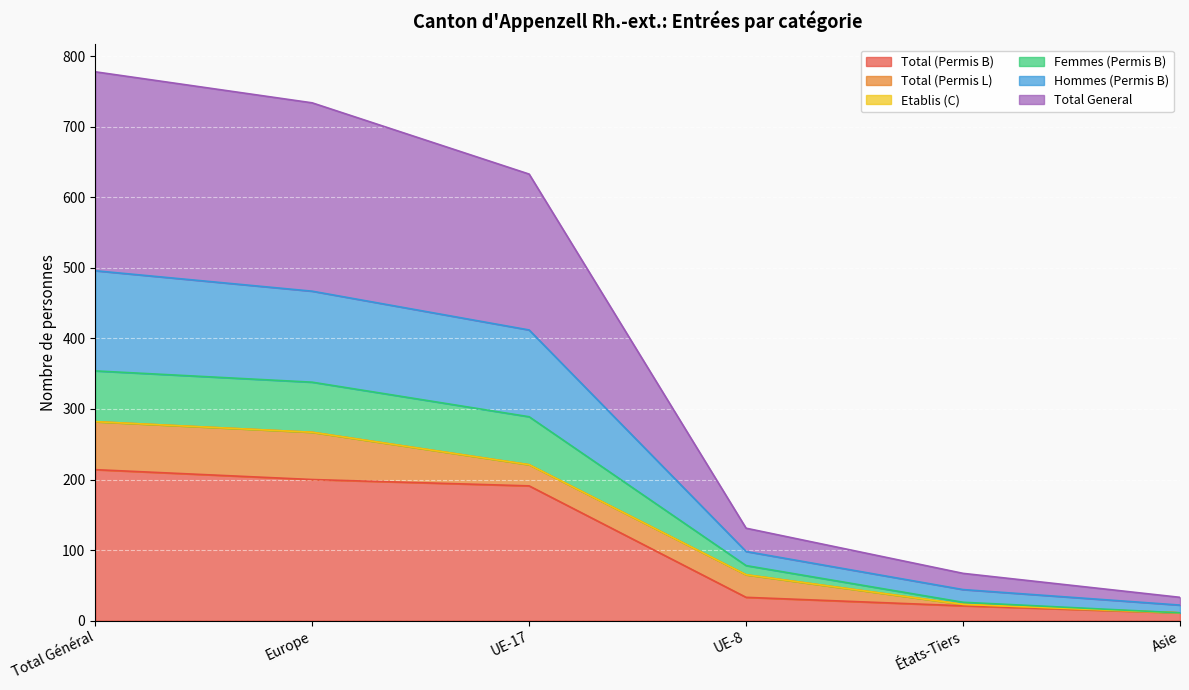

Does the chart display data point markers on the line(s)?

No